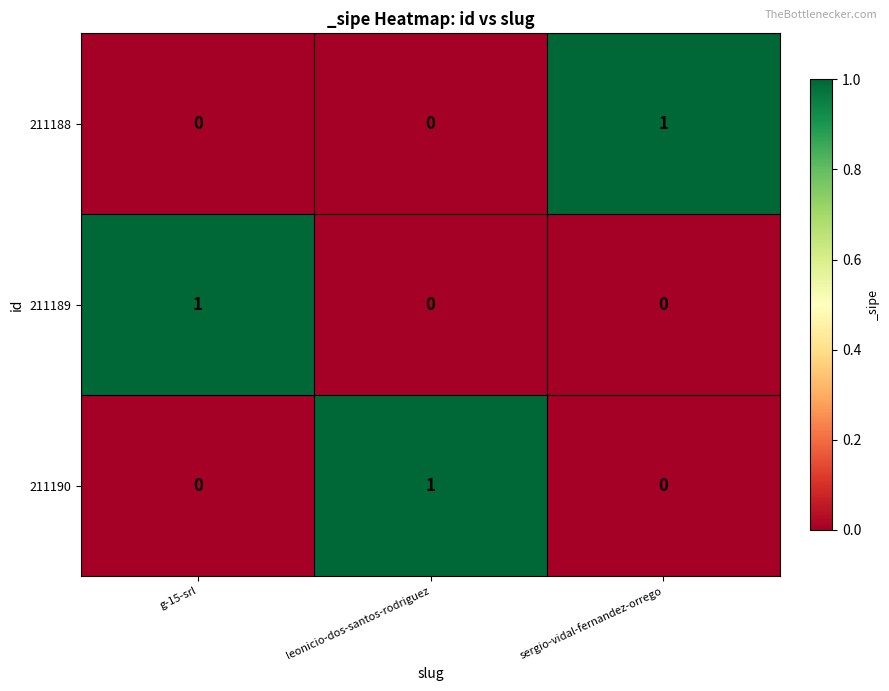

Is it true that 211189 equals 1 at g-15-srl?

True